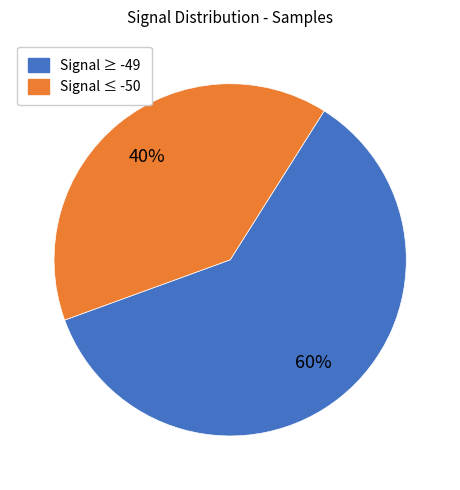

How many segments does this pie chart have?

2